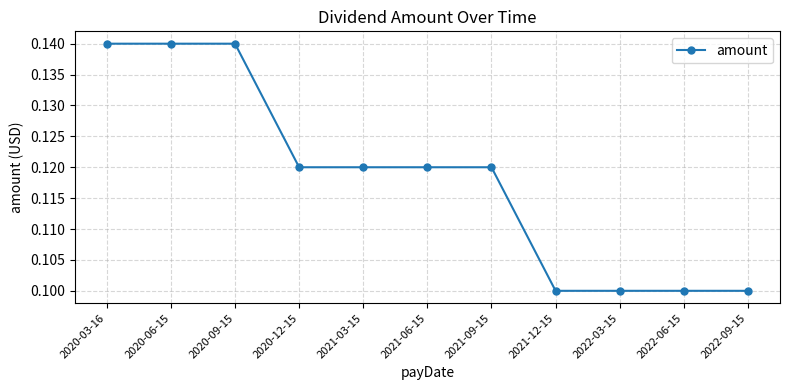

The chart shows a value of 0.1 at 2020-03-16. True or false?

True